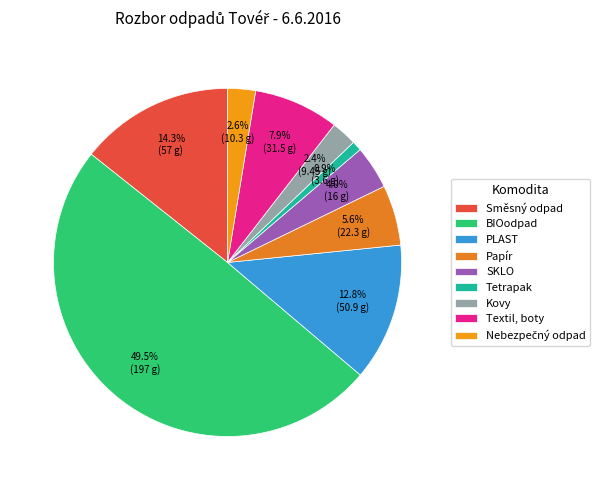

Between BIOodpad and SKLO, which is larger?

BIOodpad